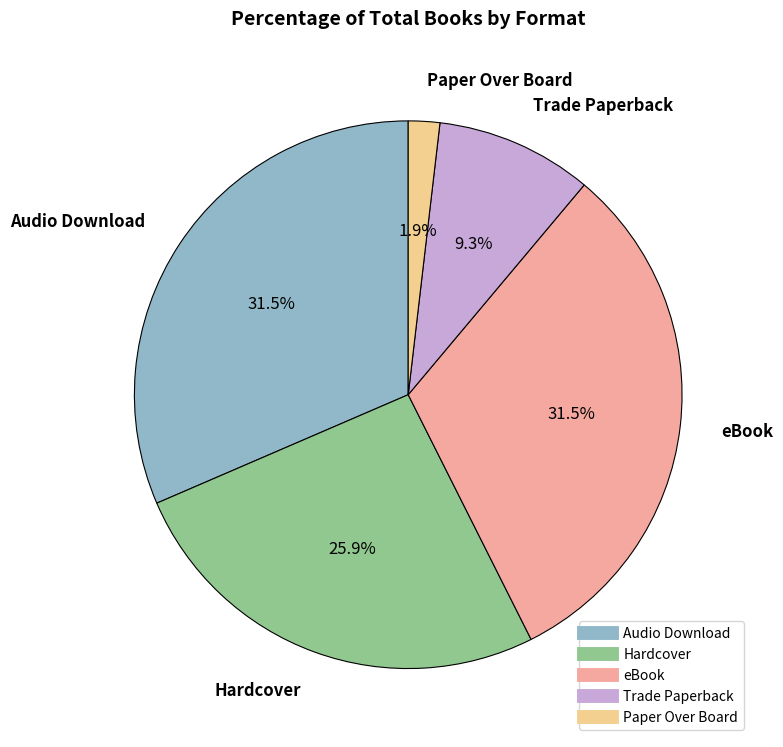

How many slices are in this pie chart?

5